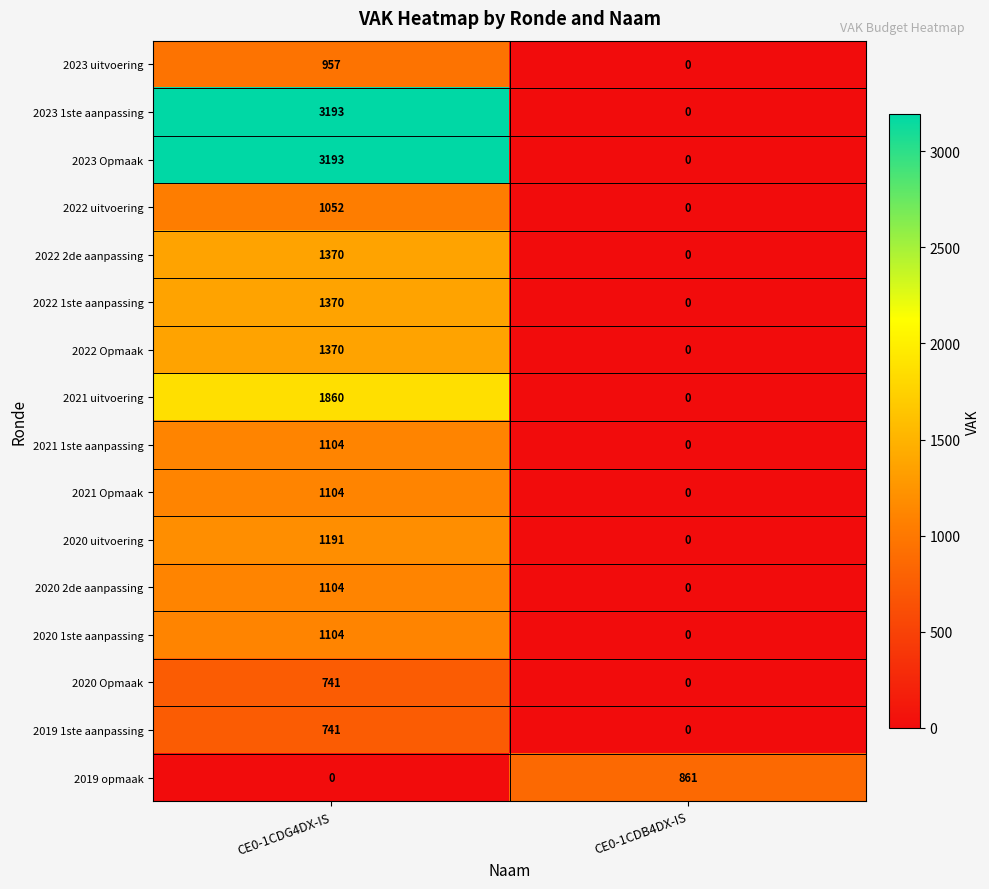

What is the difference between the highest and lowest values at CE0-1CDB4DX-IS?

861